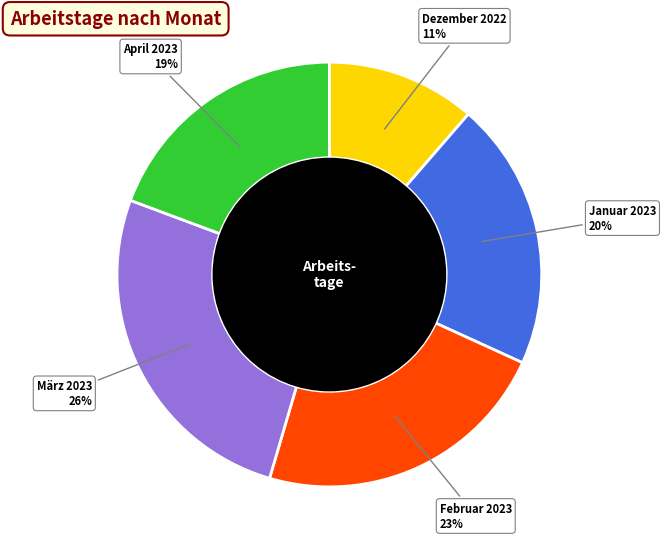

Between Dezember 2022 and April 2023, which is larger?

April 2023